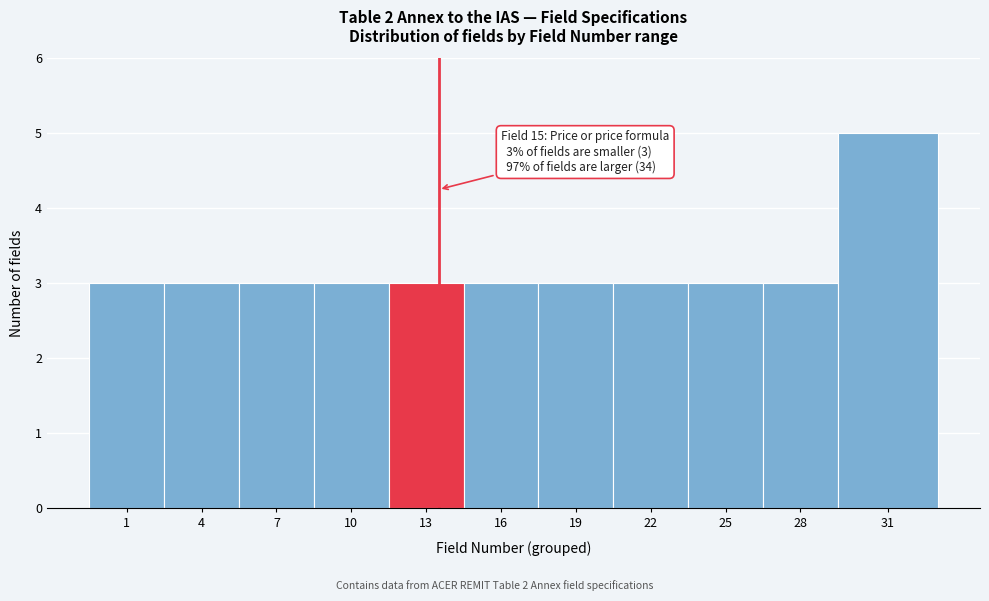

Reading right to left, list all the values displayed in this chart.

31=5	28=3	25=3	22=3	19=3	16=3	13=3	10=3	7=3	4=3	1=3